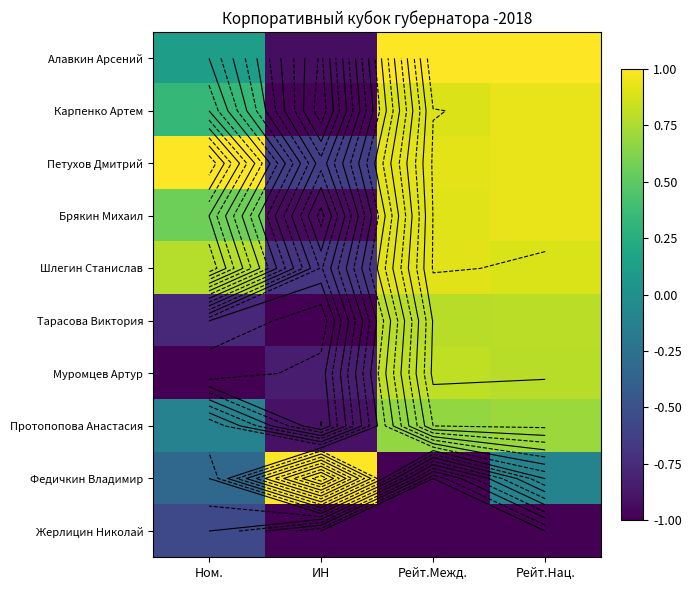

What is the approximate value of Шлегин Станислав at Рейт.Межд.?

0.9